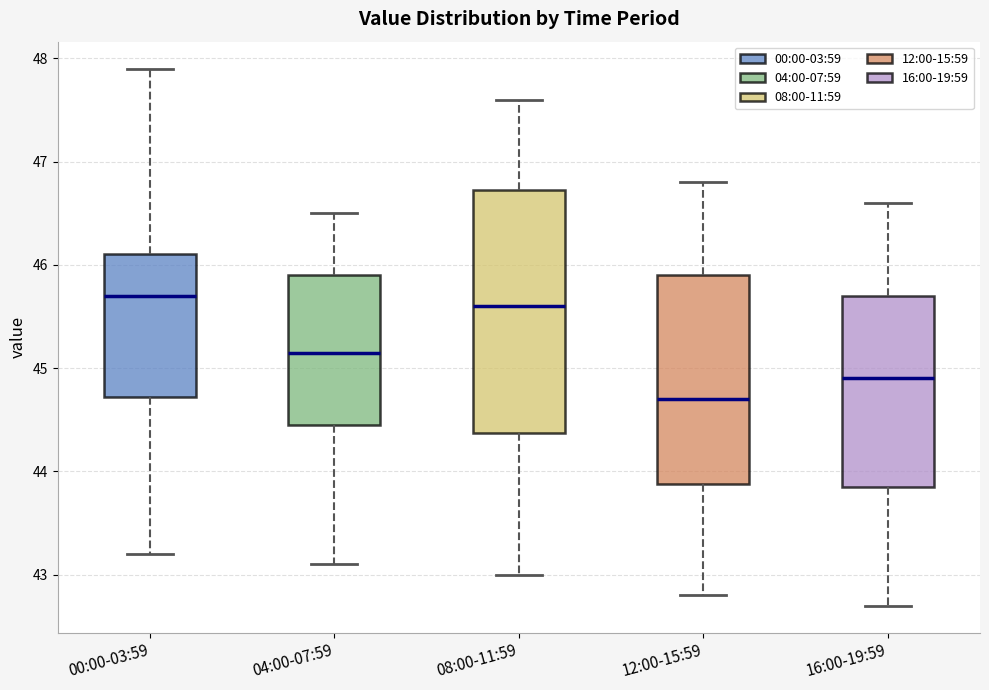

Which box is the tallest, from its lower edge to its upper edge?

08:00-11:59